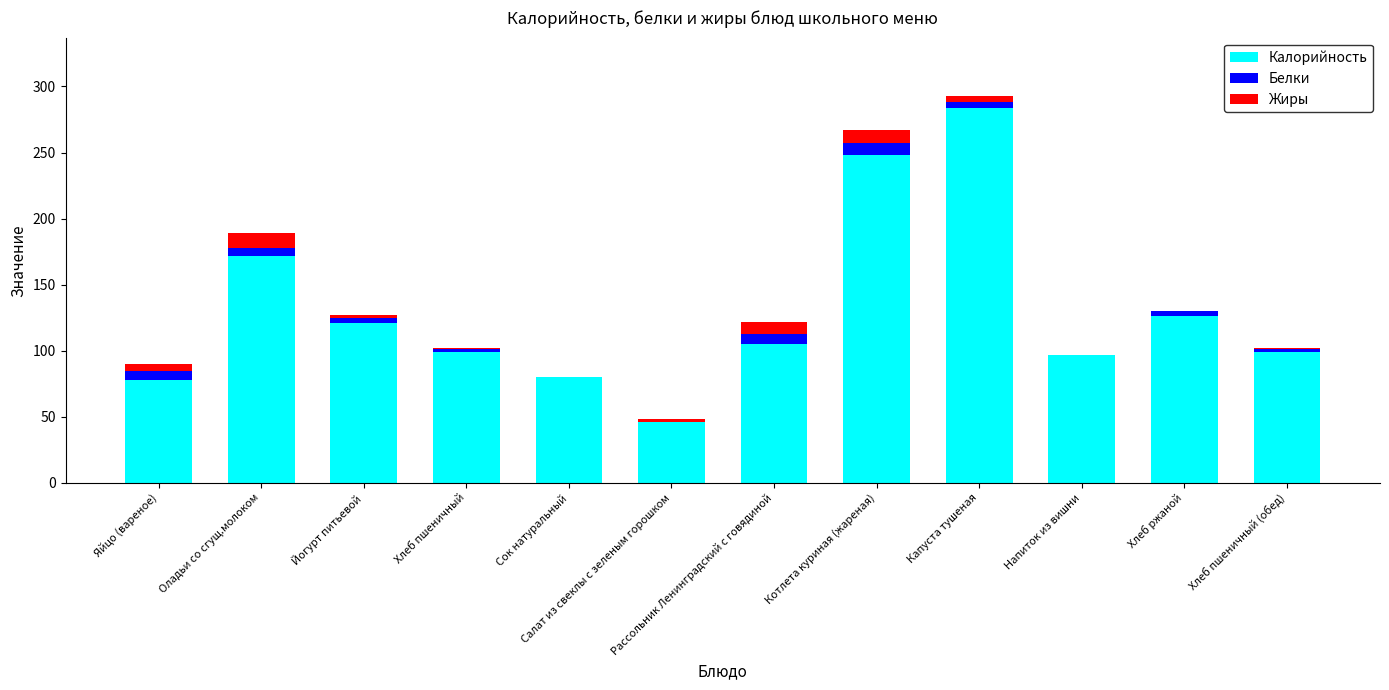

Where is Калорийность nearest to the value 165?

Оладьи со сгущ.молоком